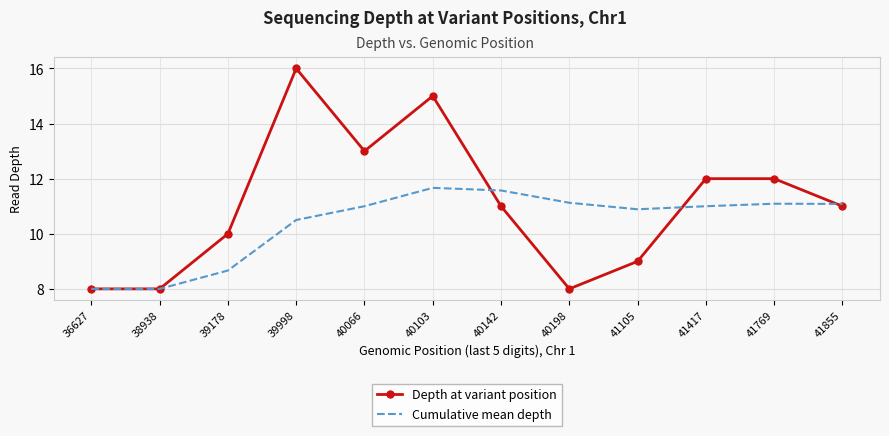

Which series ends up on top after the final intersection of Depth at variant position and Cumulative mean depth?

Cumulative mean depth